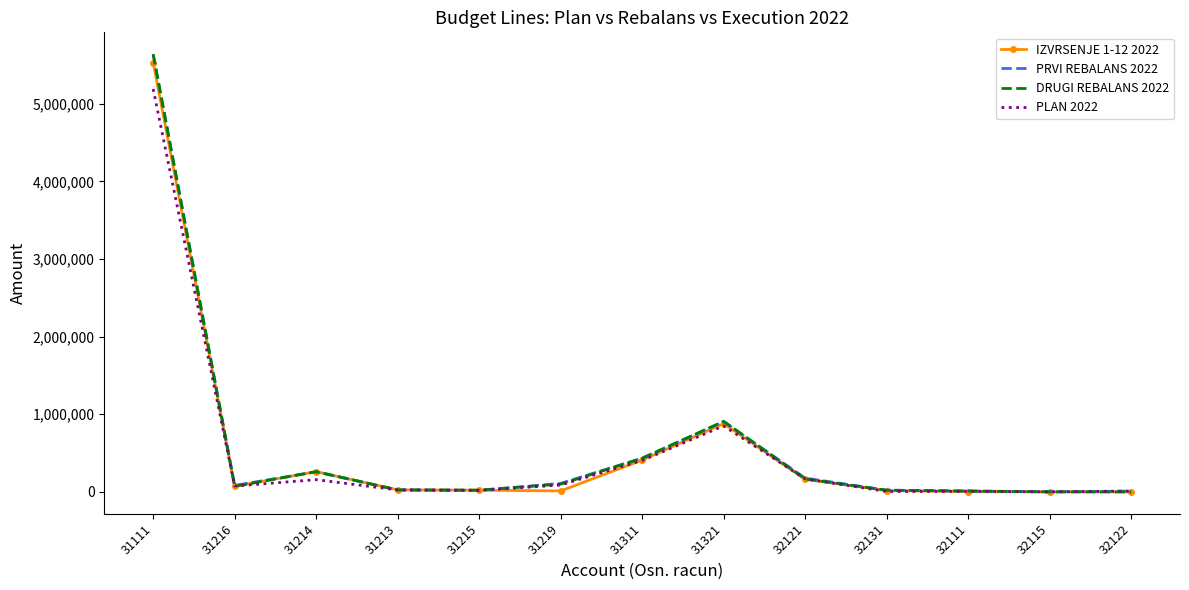

The DRUGI REBALANS 2022 series shows 431576.0 at 31311. True or false?

True